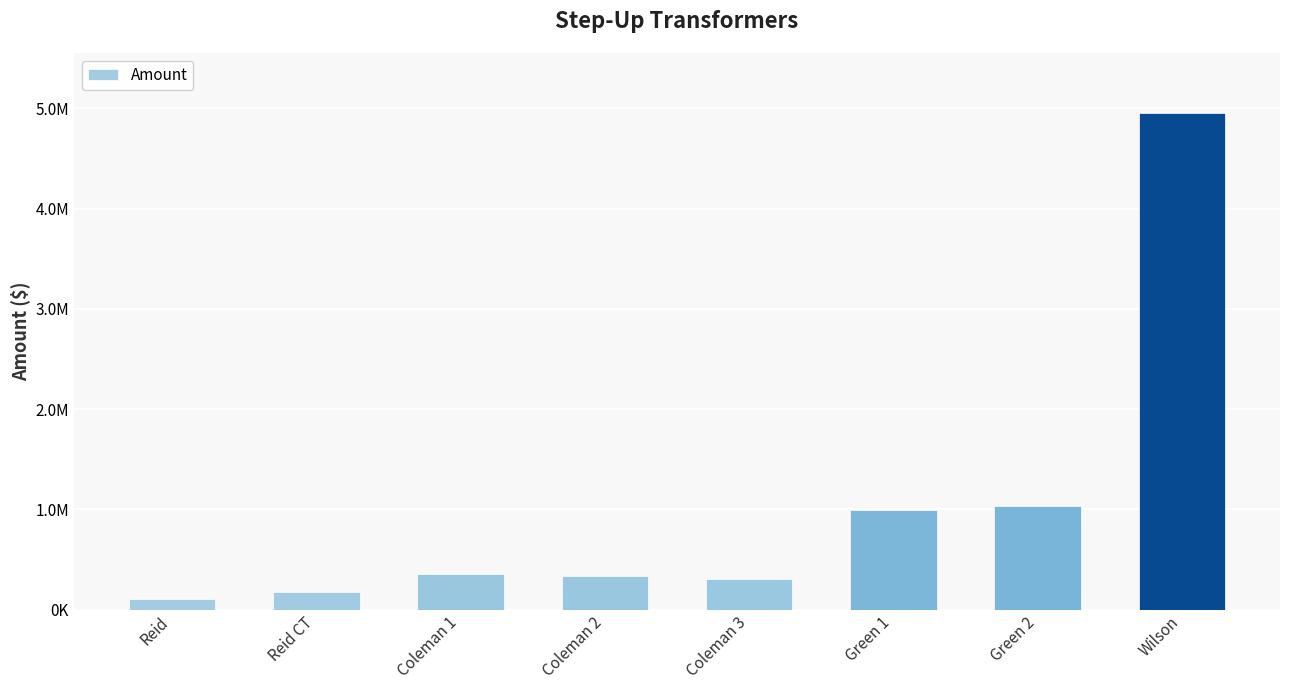

At which label is the value closest to 2532093?

Green 2